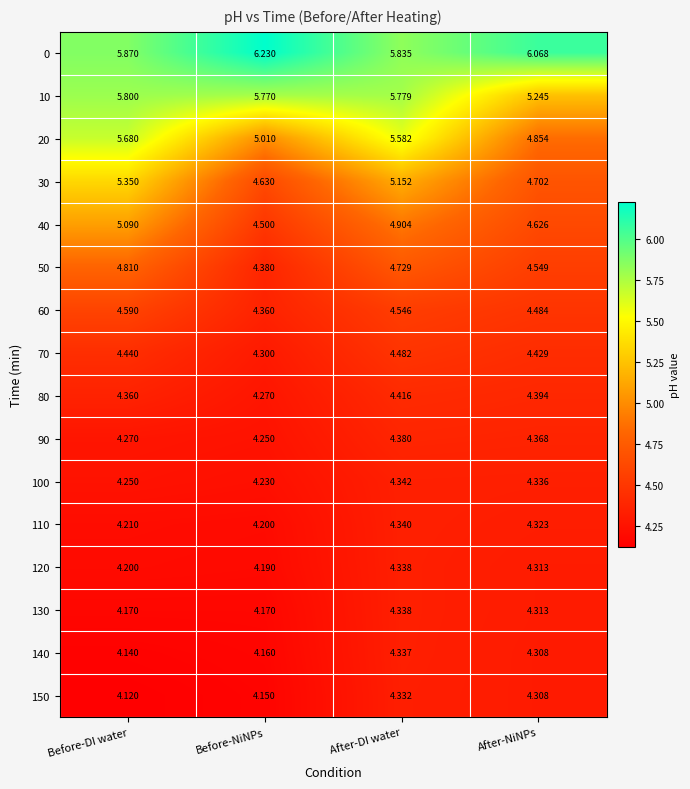

List the labels in order of 30 value, largest first.

Before-DI water, After-DI water, After-NiNPs, Before-NiNPs